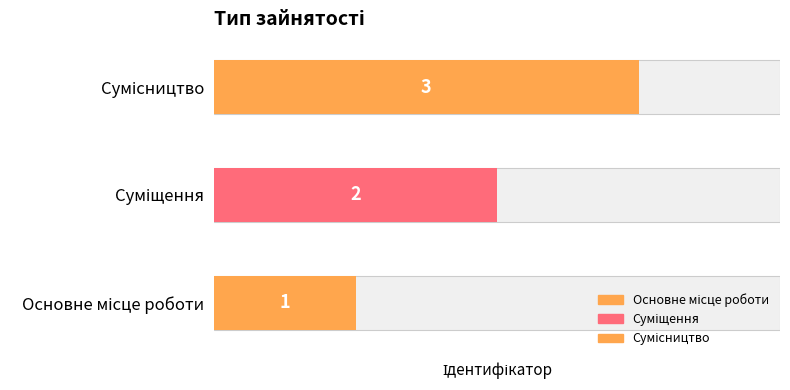

Rank the categories by value from highest to lowest.

Сумісництво, Суміщення, Основне місце роботи